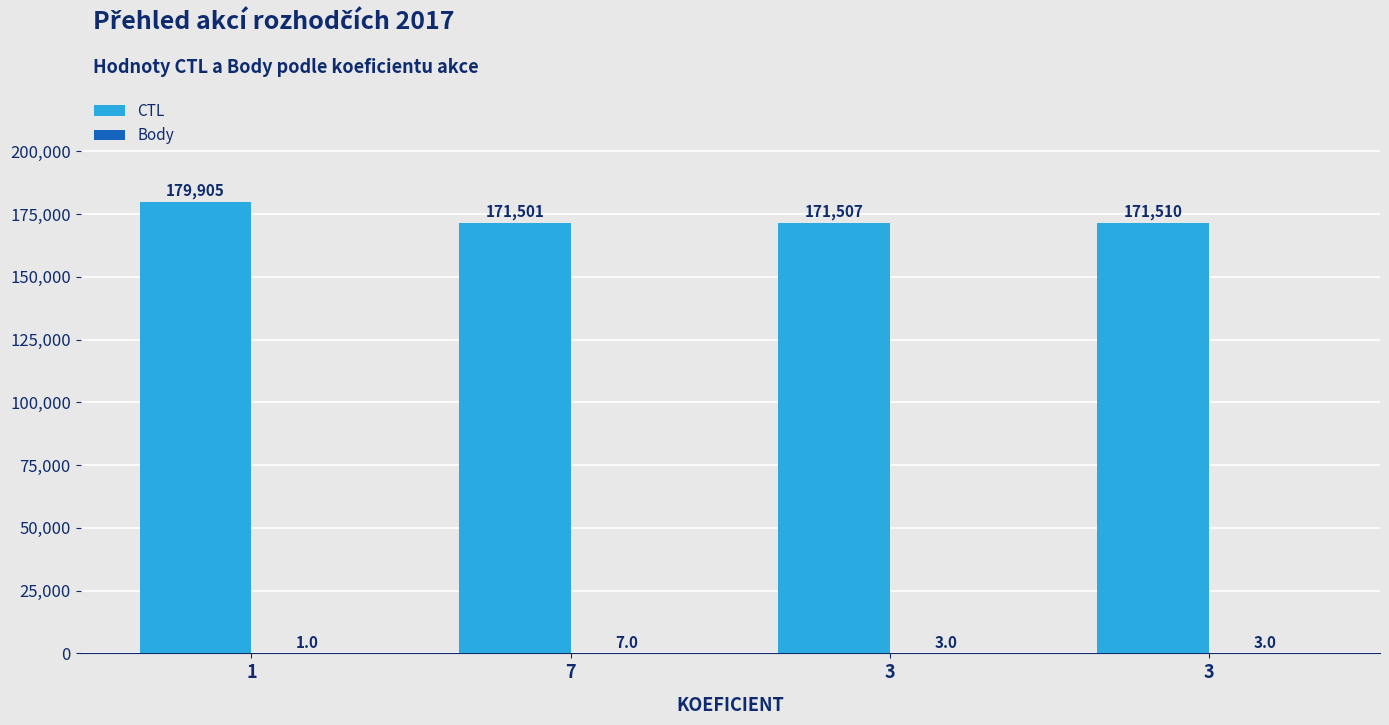

At 7, list the series in order from smallest to largest.

Body, CTL